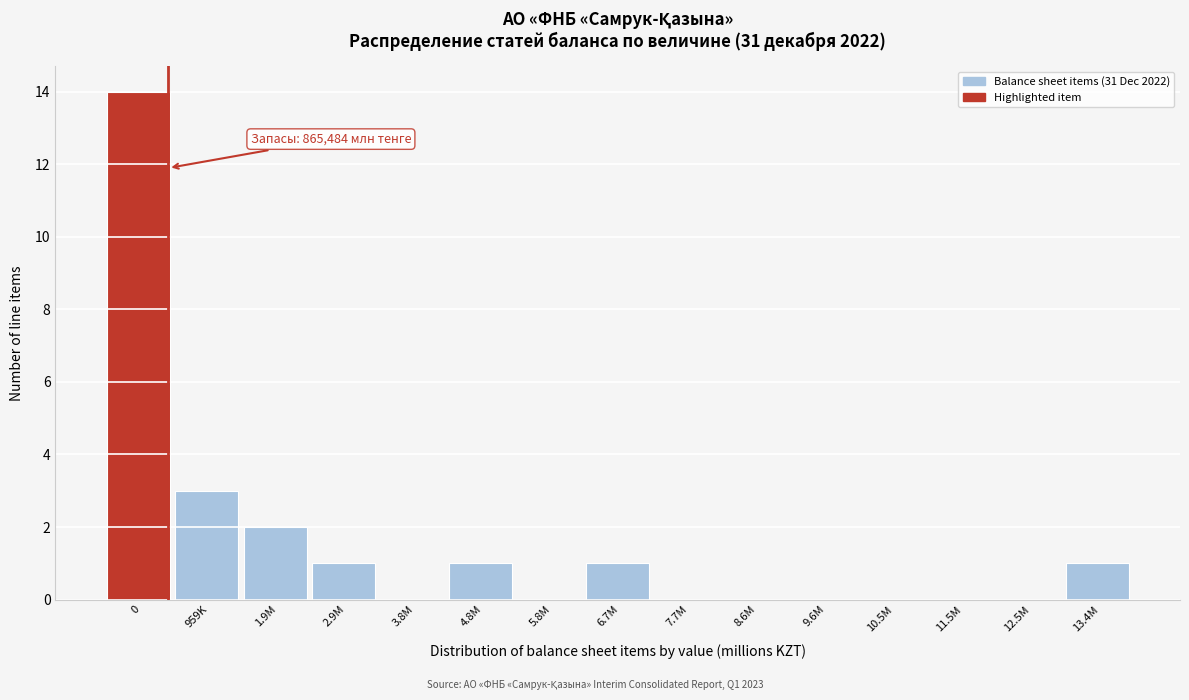

Reading left to right, list all the values displayed in this chart.

0=14	959K=3	1.9M=2	2.9M=1	3.8M=0	4.8M=1	5.8M=0	6.7M=1	7.7M=0	8.6M=0	9.6M=0	10.5M=0	11.5M=0	12.5M=0	13.4M=1